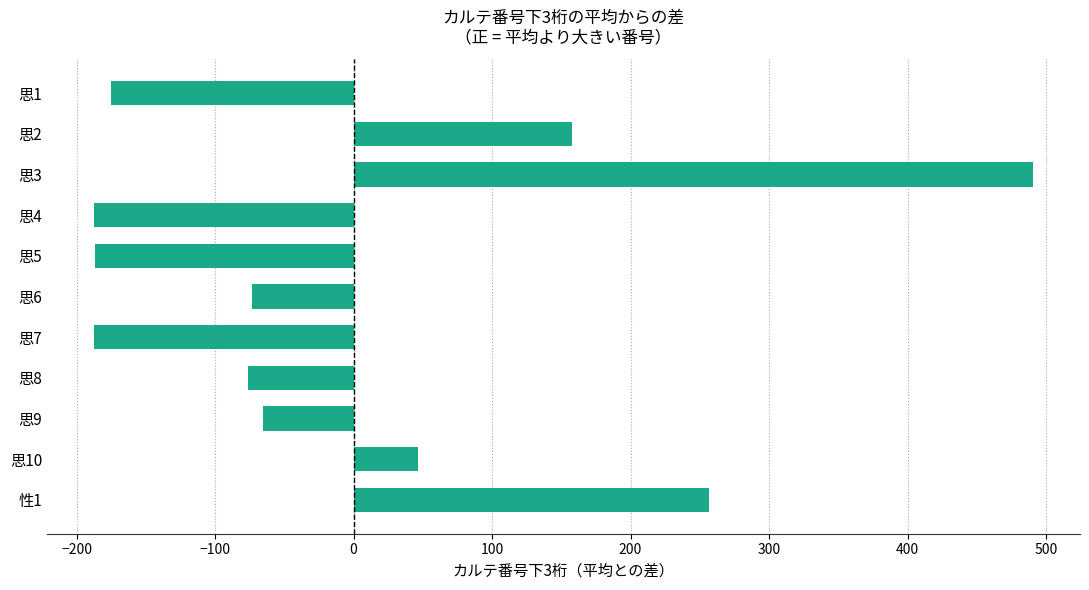

What is the label of the 1st bar from the bottom?

性1